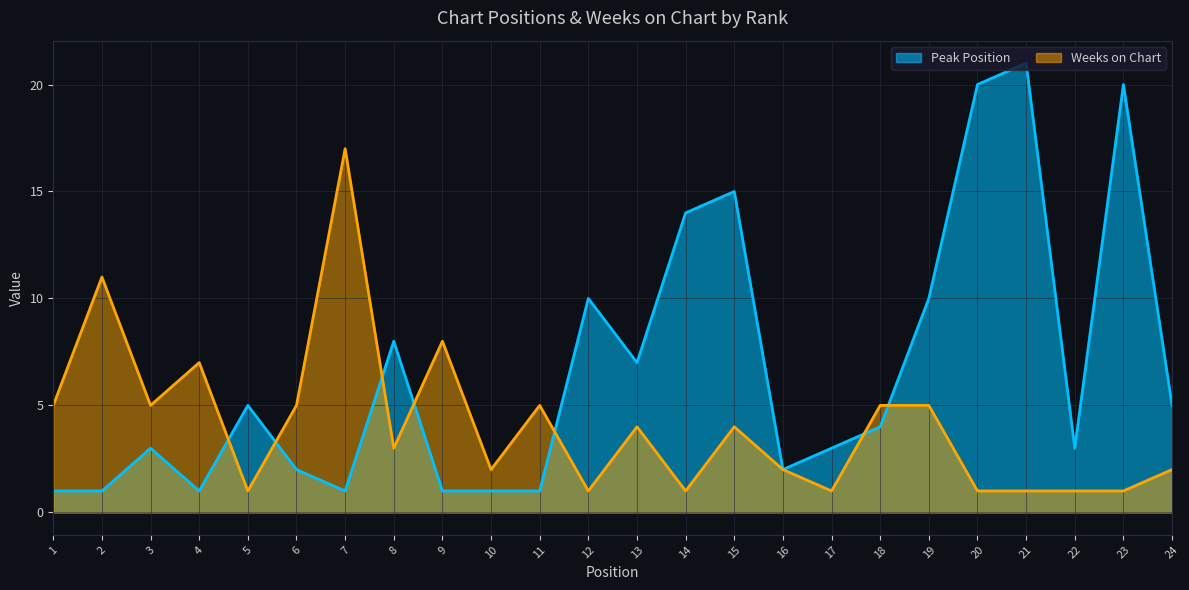

Between 6 and 16, which series saw the biggest shift?

Weeks on Chart